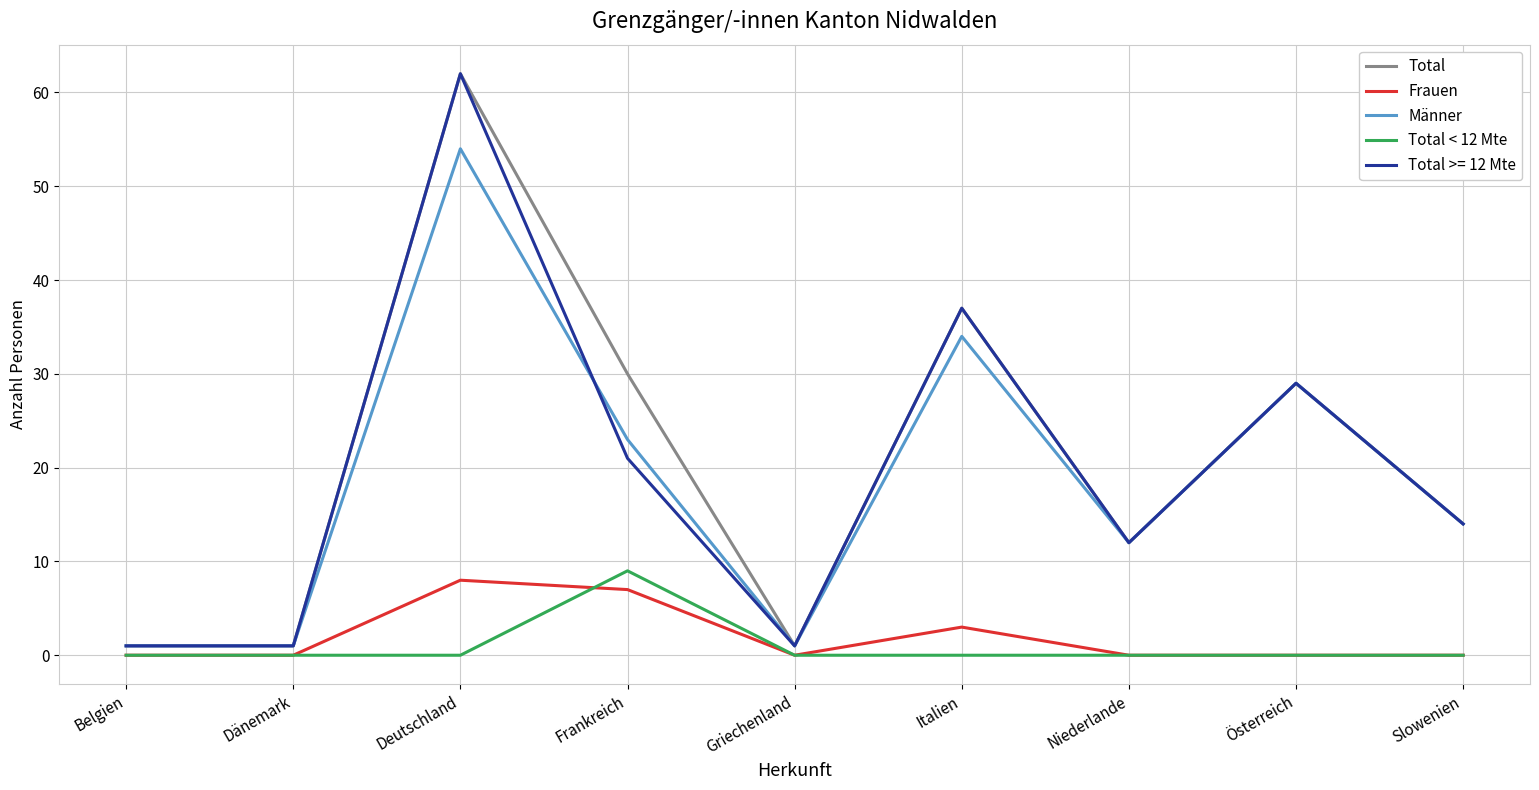

Is it true that Männer equals 12 at Niederlande?

True